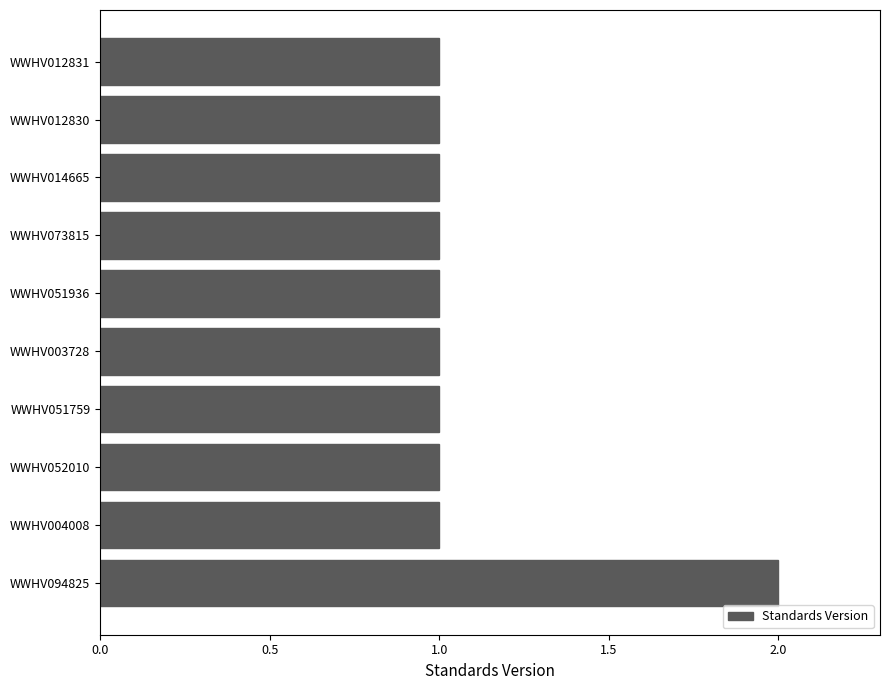

What is the ratio of the value at WWHV052010 to the value at WWHV051759?

1.0